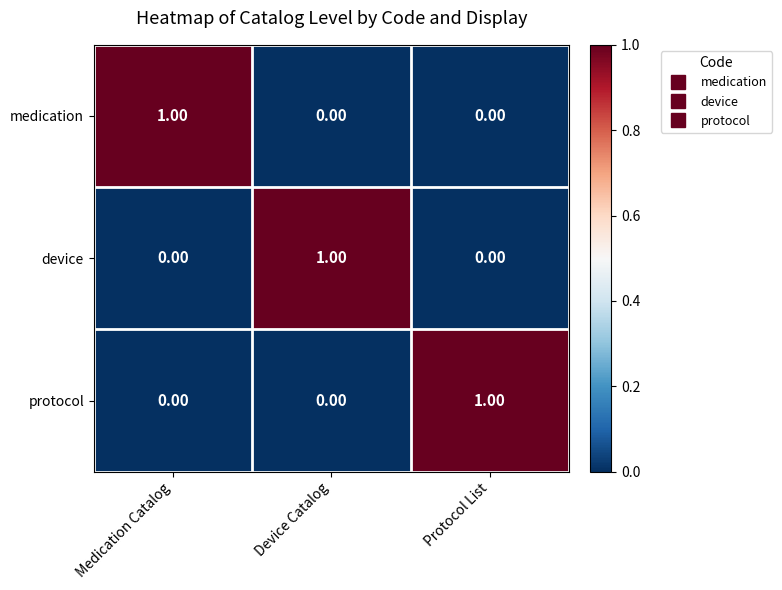

At how many categories does at least one series exceed 0?

3